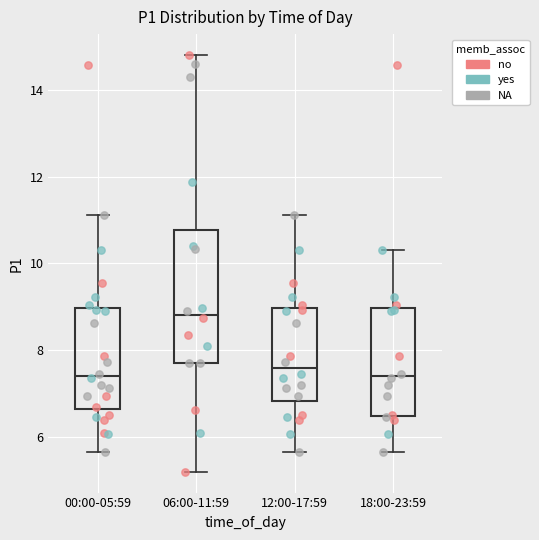

Which box has the highest median line?

06:00-11:59